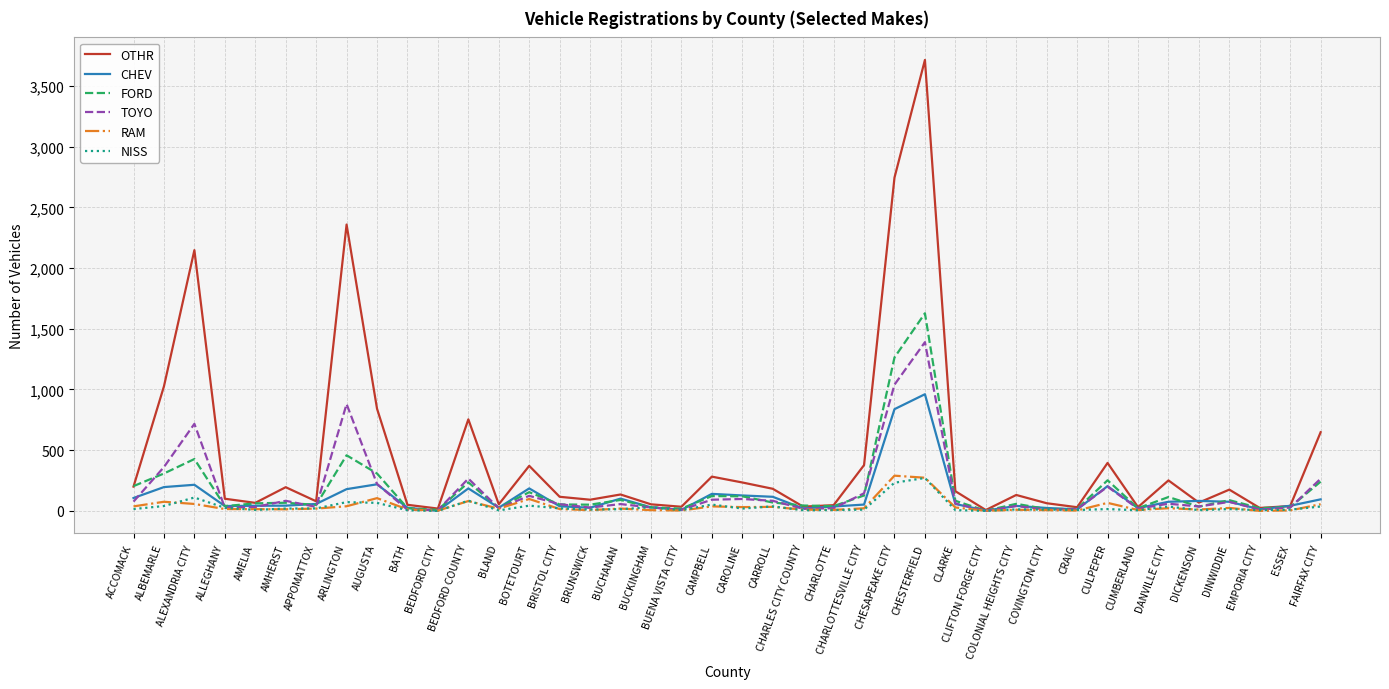

Is this an area chart (filled region under the line)?

No